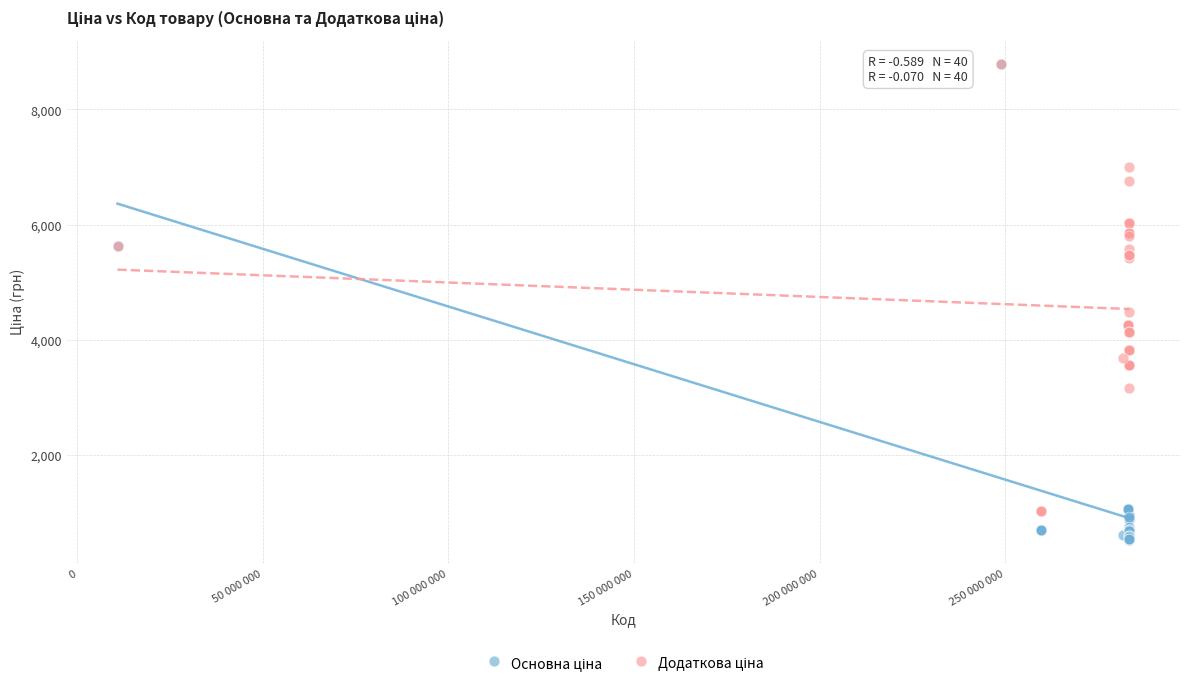

Across all series, what Y value is closest to 4662?

4483.2